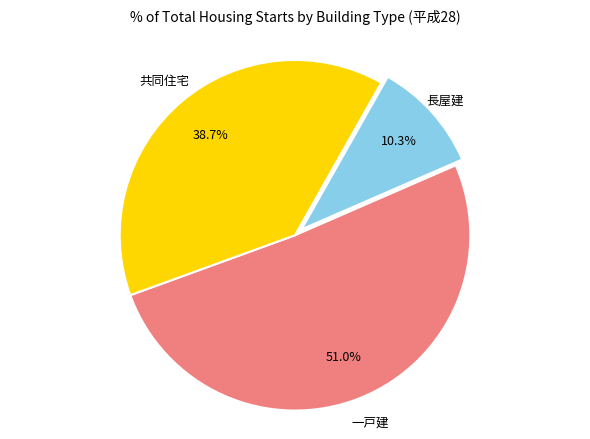

Is there a majority slice in this chart?

Yes